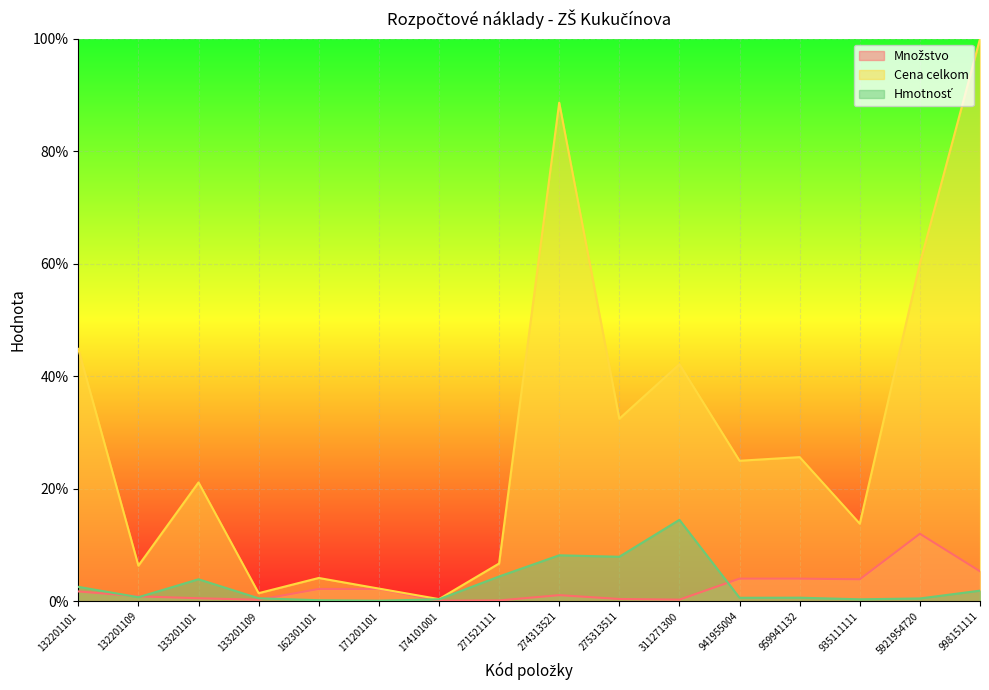

Which series has the largest range (max minus min)?

Cena celkom